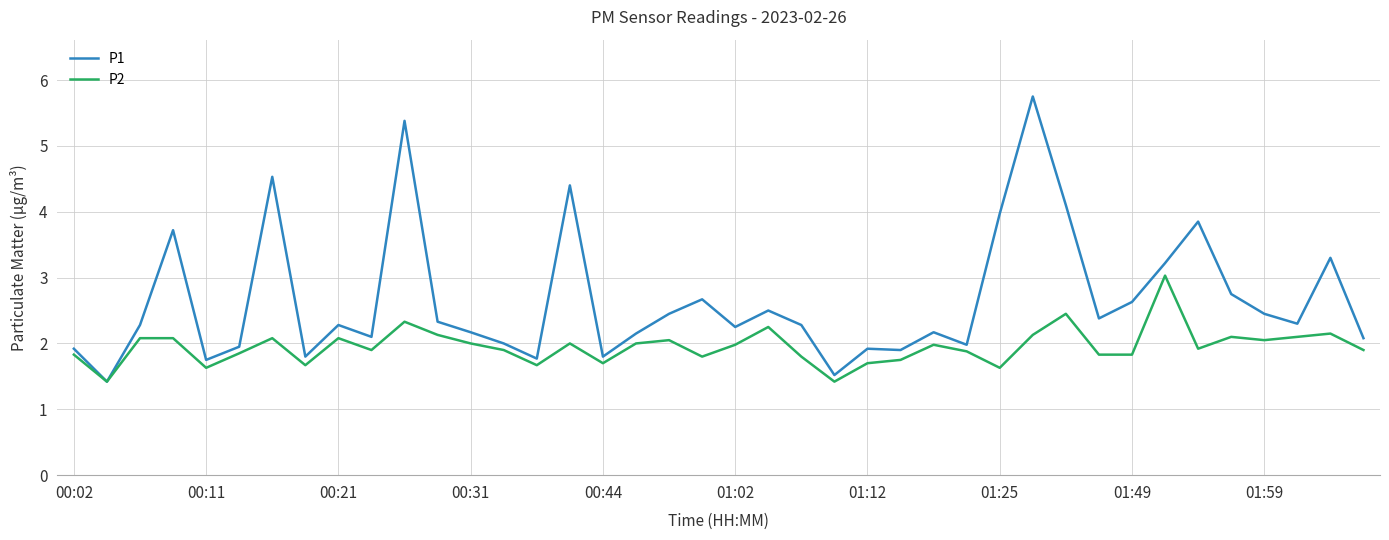

Which series has the largest total across all categories?

P1